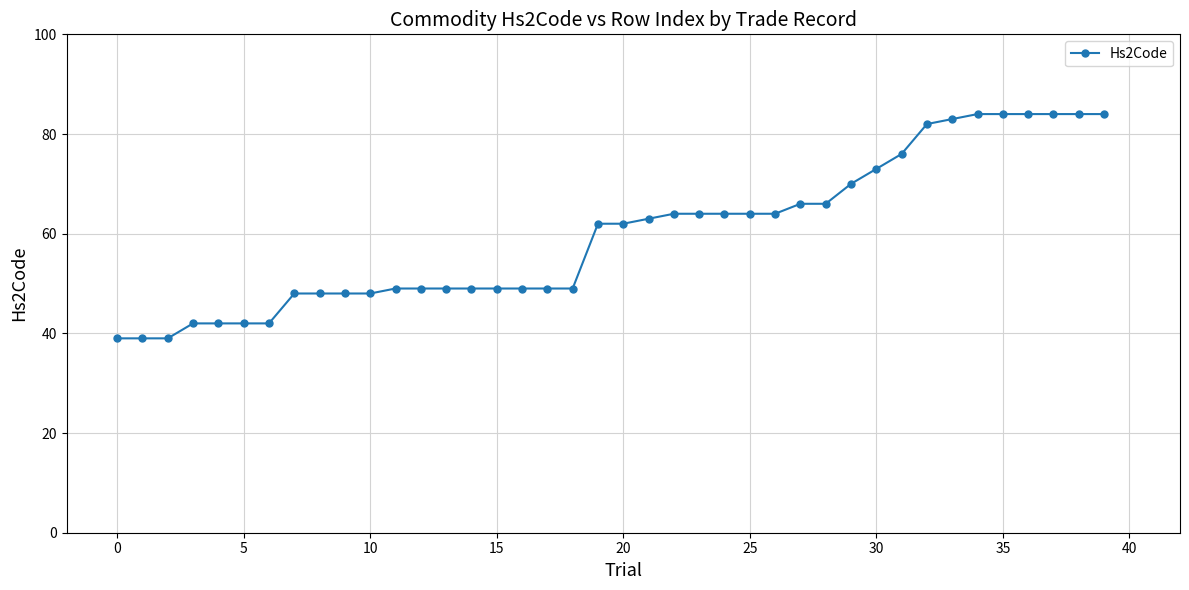

What is the difference between the maximum and minimum values?

45